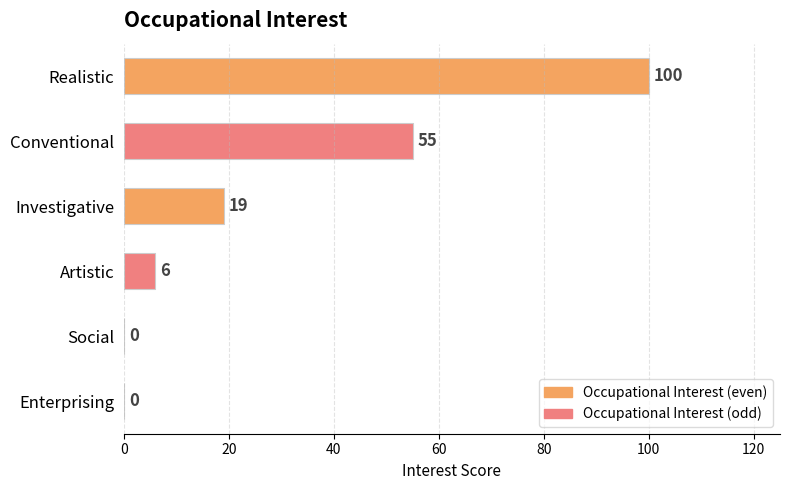

Reading top to bottom, what are all the values shown in this chart?

Realistic=100	Conventional=55	Investigative=19	Artistic=6	Social=0	Enterprising=0